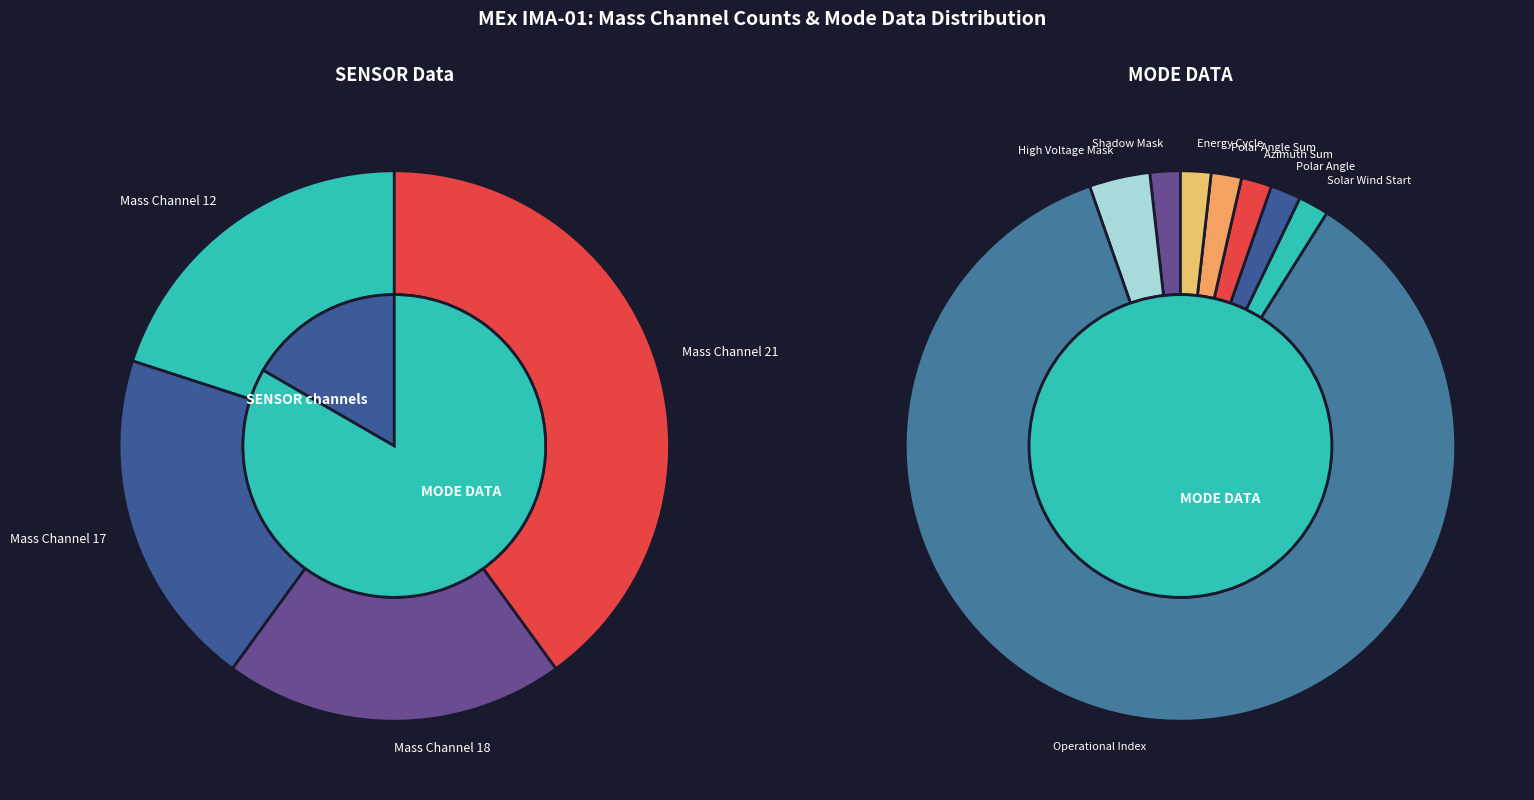

Which category has the biggest portion of the pie?

Operational Index